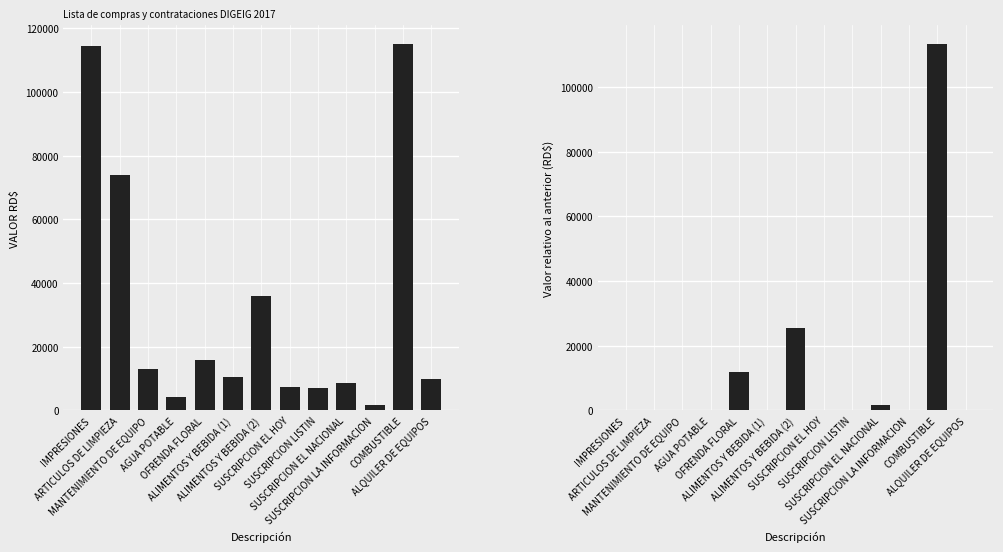

Rank the series by their average value, from highest to lowest.

VALOR RD$, Valor relativo